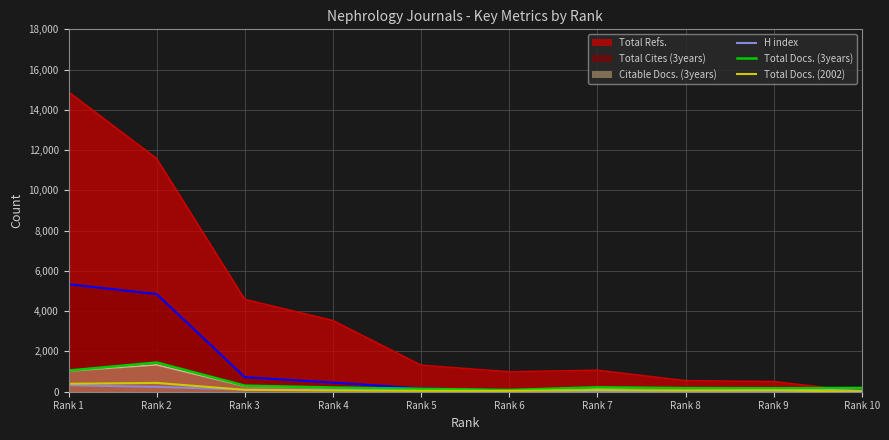

What is the spread (max minus min) of values at Rank 8?

517